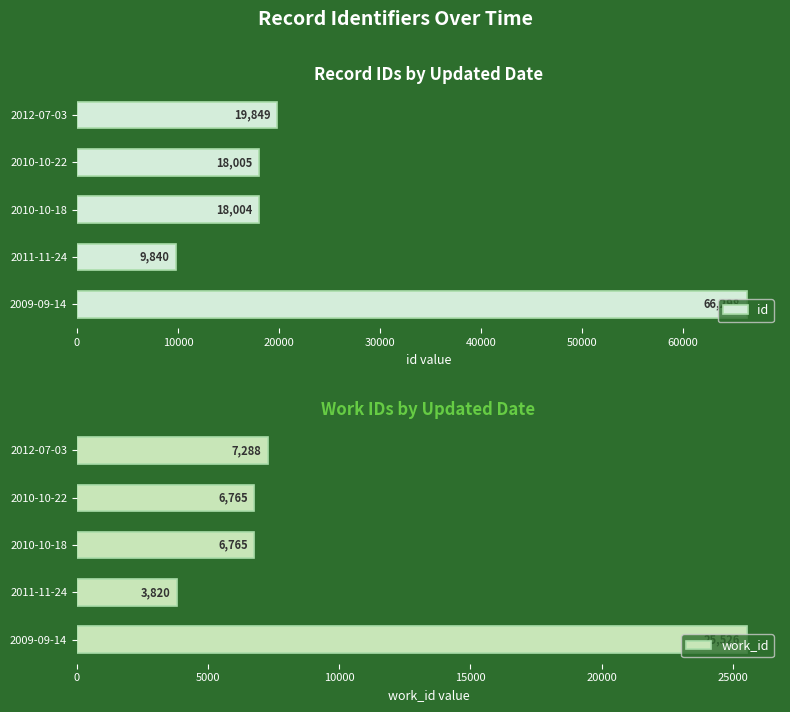

What is the minimum value for id?

9840